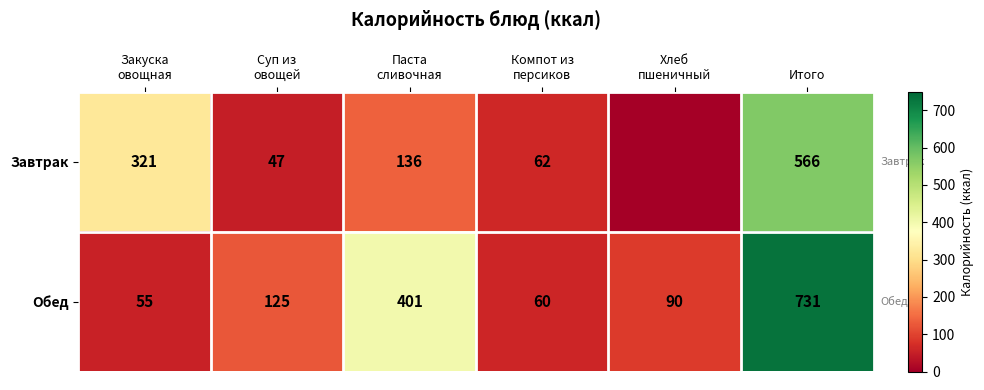

Between Суп из
овощей and Паста
сливочная, which series saw the biggest shift?

Обед